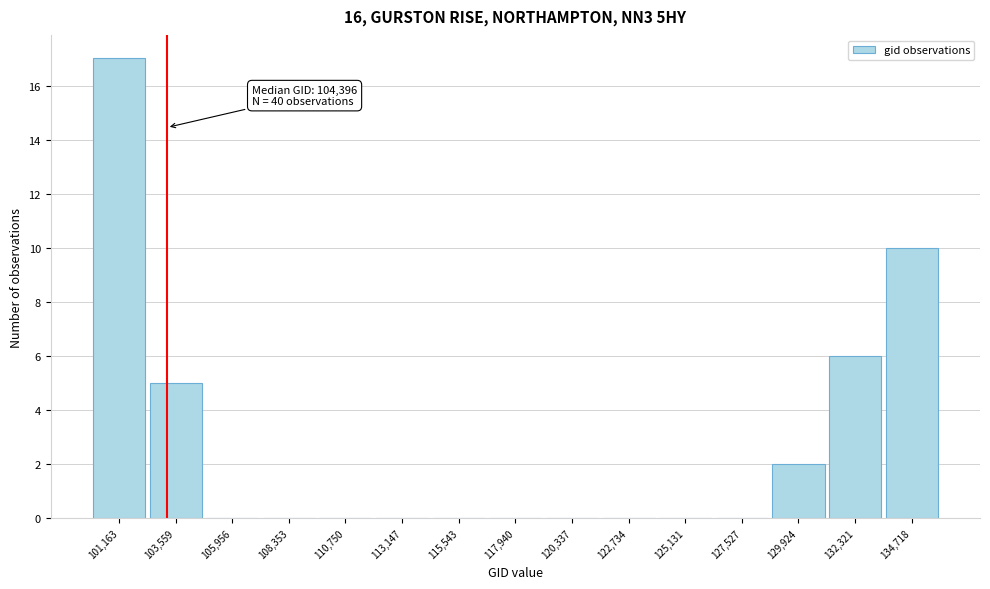

Reading left to right, transcribe all the data shown in this chart.

101,163=17	103,559=5	105,956=0	108,353=0	110,750=0	113,147=0	115,543=0	117,940=0	120,337=0	122,734=0	125,131=0	127,527=0	129,924=2	132,321=6	134,718=10